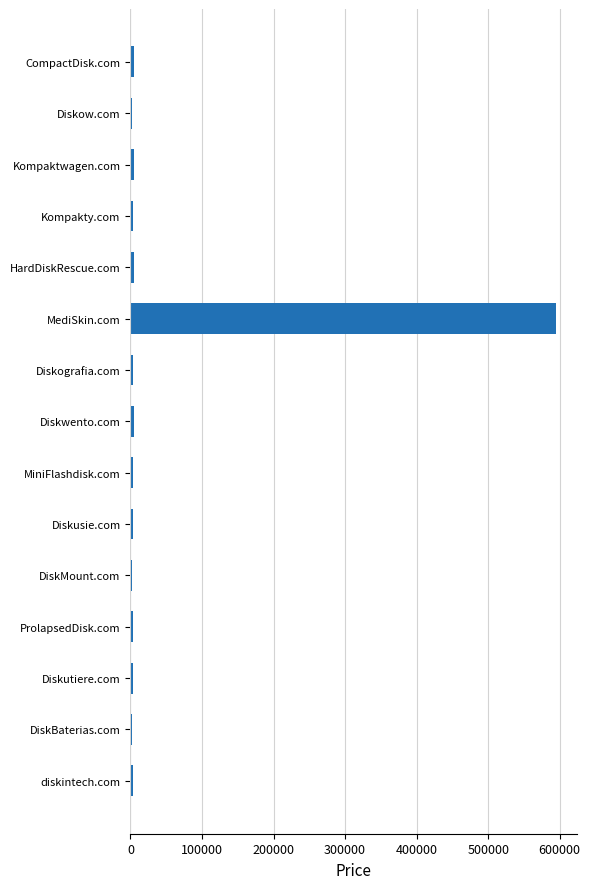

Are the bars horizontal?

Yes